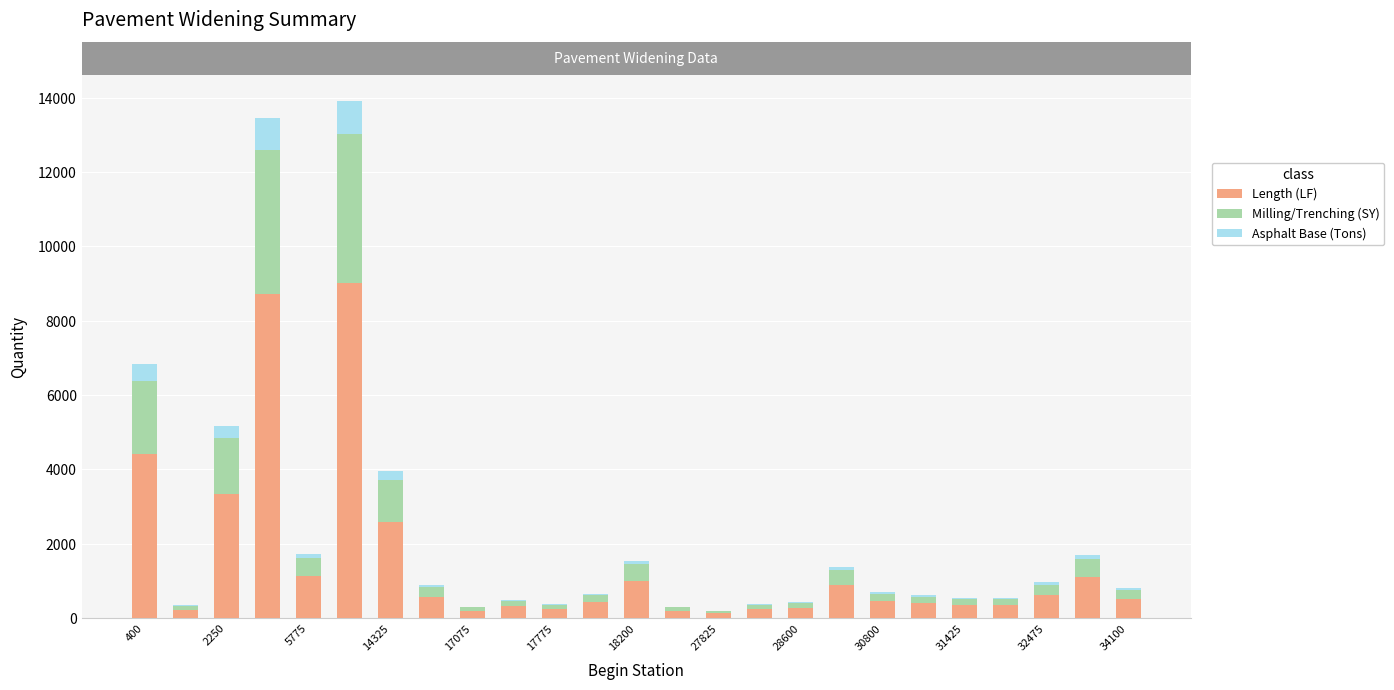

What is the maximum value for Length (LF)?

9025